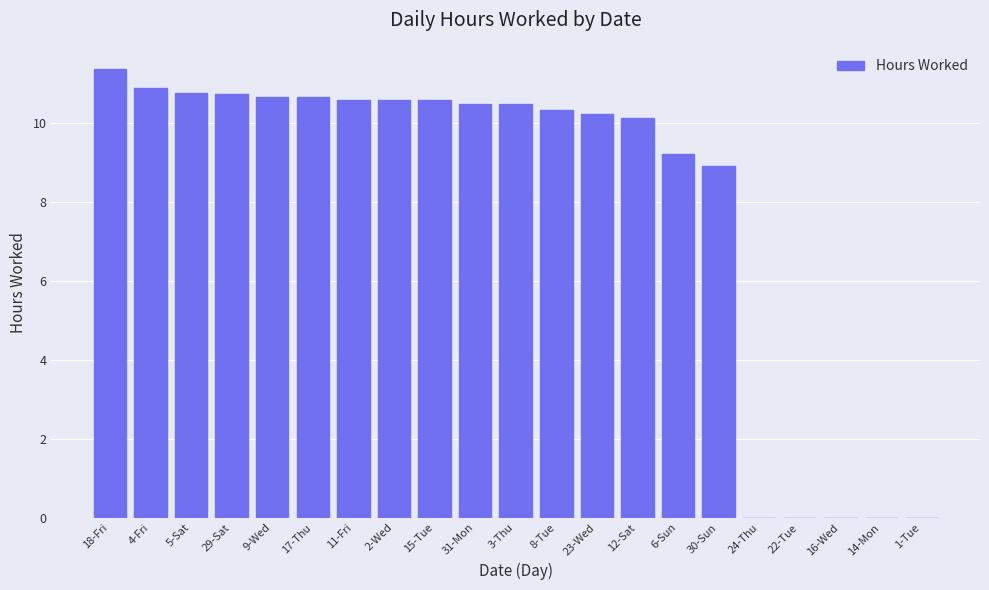

What is the change in value from 30-Sun to 16-Wed?

-8.9